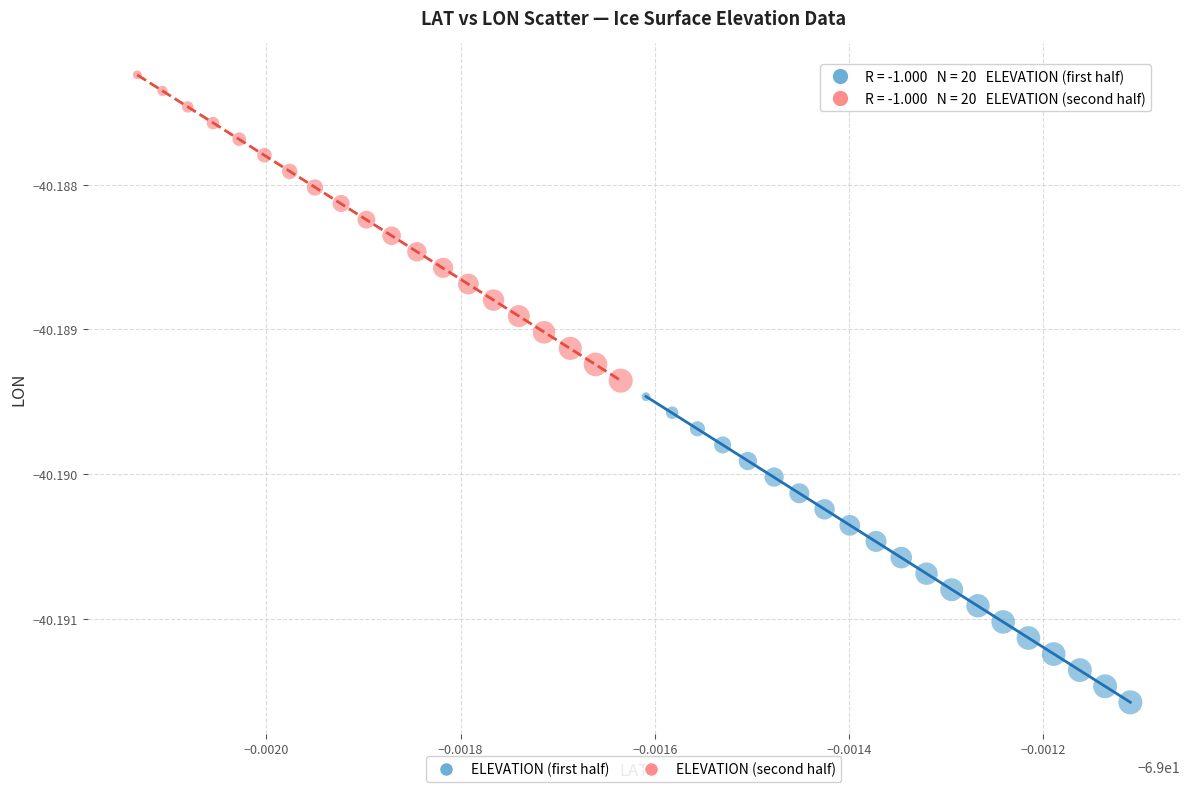

Which series reaches the maximum Y coordinate?

ELEVATION (second half)